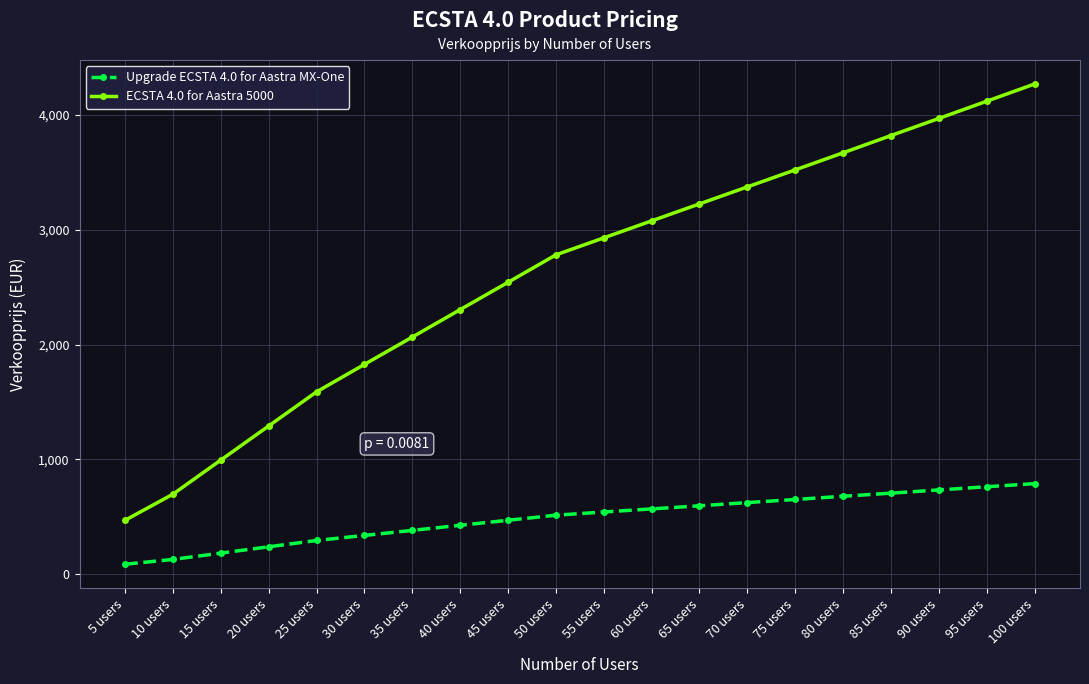

Rank the series by their maximum value, from lowest to highest.

Upgrade ECSTA 4.0 for Aastra MX-One, ECSTA 4.0 for Aastra 5000